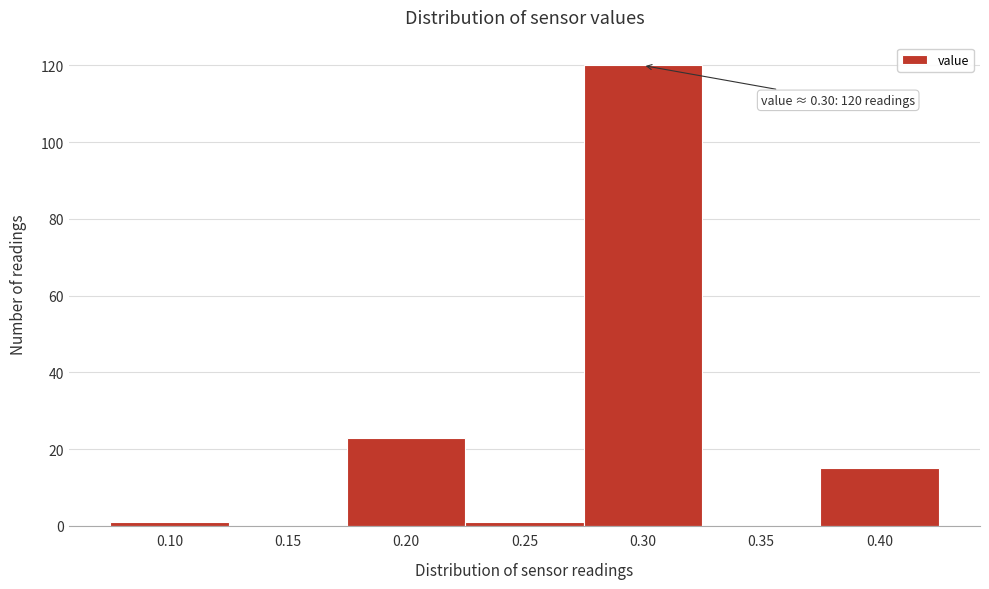

Reading left to right, transcribe all the data shown in this chart.

0.10=1	0.15=0	0.20=23	0.25=1	0.30=120	0.35=0	0.40=15